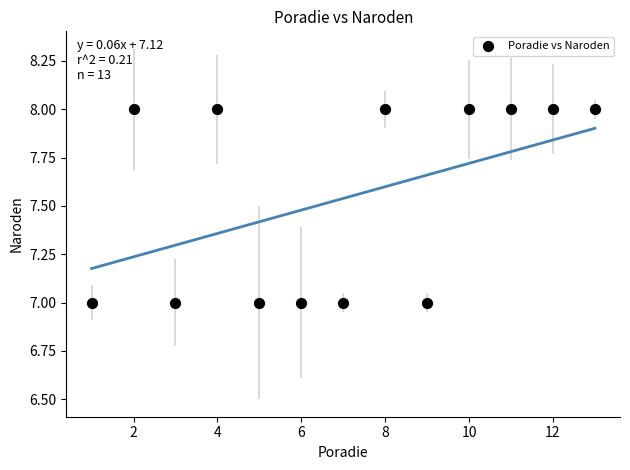

What is the range of X values (max minus min)?

12